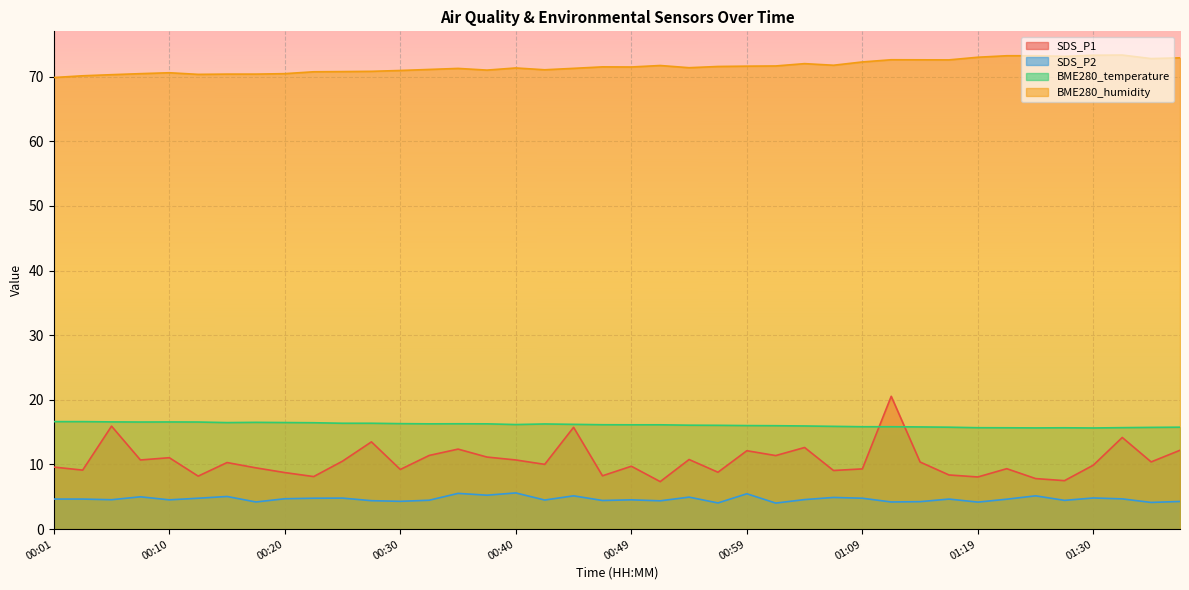

How many data points in BME280_temperature are less than 16?

14